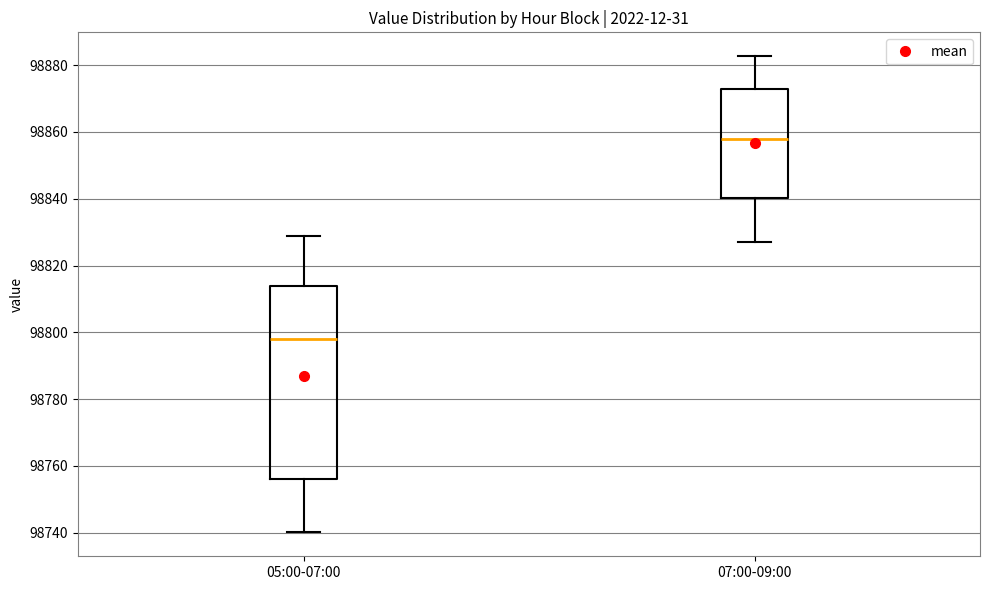

Comparing the boxes themselves (not the whiskers), which one is the tallest?

05:00-07:00